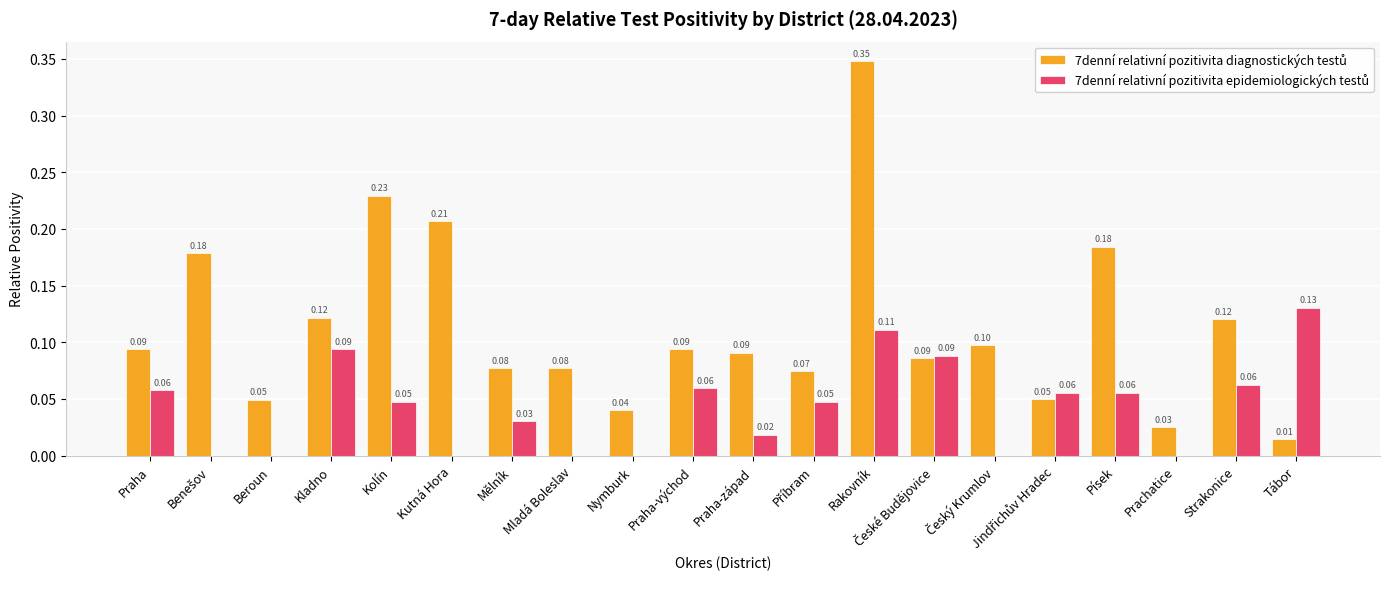

The 7denní relativní pozitivita epidemiologických testů series shows 0.0 at Prachatice. True or false?

True